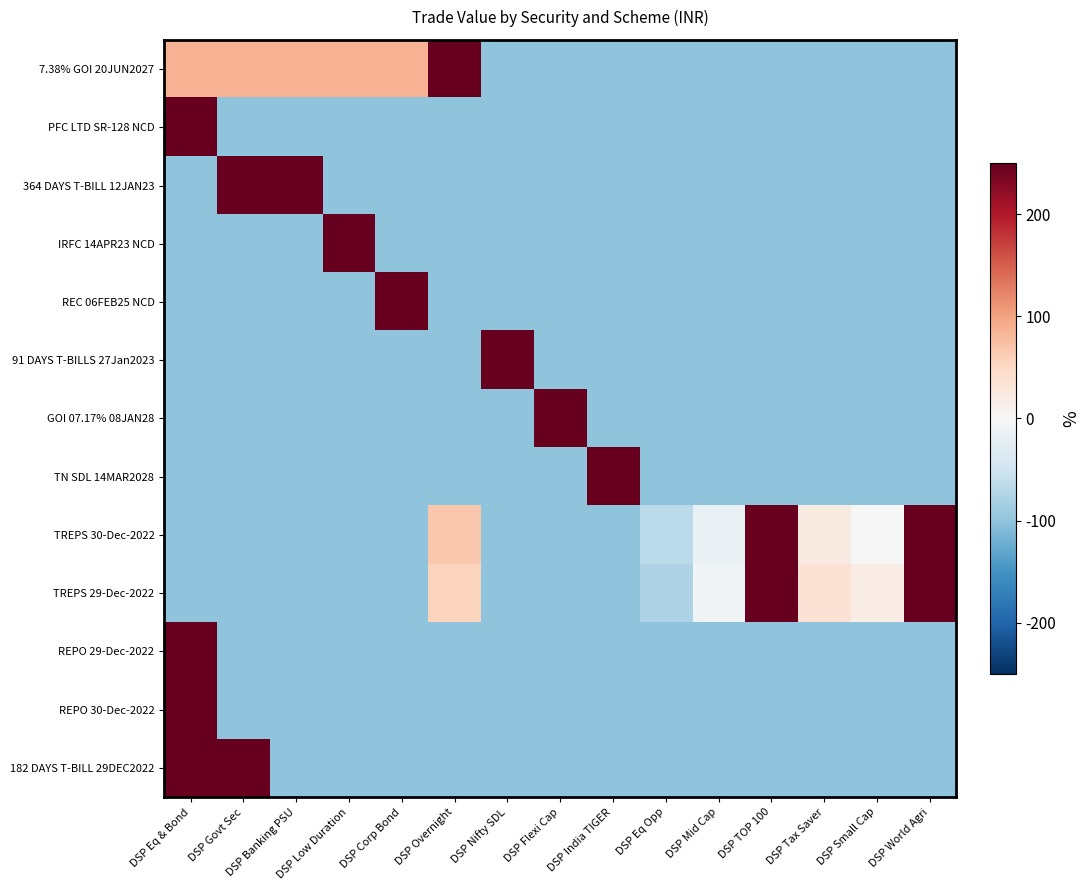

Reading left to right, list all the values displayed in this chart.

7.38% GOI 20JUN2027: DSP Eq & Bond=87.5	DSP Govt Sec=87.5	DSP Banking PSU=87.5	DSP Low Duration=87.5	DSP Corp Bond=87.5	DSP Overnight=462.3	DSP Nifty SDL=-100.0	DSP Flexi Cap=-100.0	DSP India TIGER=-100.0	DSP Eq Opp=-100.0	DSP Mid Cap=-100.0	DSP TOP 100=-100.0	DSP Tax Saver=-100.0	DSP Small Cap=-100.0	DSP World Agri=-100.0
PFC LTD SR-128 NCD: DSP Eq & Bond=1400.0	DSP Govt Sec=-100.0	DSP Banking PSU=-100.0	DSP Low Duration=-100.0	DSP Corp Bond=-100.0	DSP Overnight=-100.0	DSP Nifty SDL=-100.0	DSP Flexi Cap=-100.0	DSP India TIGER=-100.0	DSP Eq Opp=-100.0	DSP Mid Cap=-100.0	DSP TOP 100=-100.0	DSP Tax Saver=-100.0	DSP Small Cap=-100.0	DSP World Agri=-100.0
364 DAYS T-BILL 12JAN23: DSP Eq & Bond=-100.0	DSP Govt Sec=500.0	DSP Banking PSU=800.0	DSP Low Duration=-100.0	DSP Corp Bond=-100.0	DSP Overnight=-100.0	DSP Nifty SDL=-100.0	DSP Flexi Cap=-100.0	DSP India TIGER=-100.0	DSP Eq Opp=-100.0	DSP Mid Cap=-100.0	DSP TOP 100=-100.0	DSP Tax Saver=-100.0	DSP Small Cap=-100.0	DSP World Agri=-100.0
IRFC 14APR23 NCD: DSP Eq & Bond=-100.0	DSP Govt Sec=-100.0	DSP Banking PSU=-100.0	DSP Low Duration=1400.0	DSP Corp Bond=-100.0	DSP Overnight=-100.0	DSP Nifty SDL=-100.0	DSP Flexi Cap=-100.0	DSP India TIGER=-100.0	DSP Eq Opp=-100.0	DSP Mid Cap=-100.0	DSP TOP 100=-100.0	DSP Tax Saver=-100.0	DSP Small Cap=-100.0	DSP World Agri=-100.0
REC 06FEB25 NCD: DSP Eq & Bond=-100.0	DSP Govt Sec=-100.0	DSP Banking PSU=-100.0	DSP Low Duration=-100.0	DSP Corp Bond=1400.0	DSP Overnight=-100.0	DSP Nifty SDL=-100.0	DSP Flexi Cap=-100.0	DSP India TIGER=-100.0	DSP Eq Opp=-100.0	DSP Mid Cap=-100.0	DSP TOP 100=-100.0	DSP Tax Saver=-100.0	DSP Small Cap=-100.0	DSP World Agri=-100.0
91 DAYS T-BILLS 27Jan2023: DSP Eq & Bond=-100.0	DSP Govt Sec=-100.0	DSP Banking PSU=-100.0	DSP Low Duration=-100.0	DSP Corp Bond=-100.0	DSP Overnight=-100.0	DSP Nifty SDL=1400.0	DSP Flexi Cap=-100.0	DSP India TIGER=-100.0	DSP Eq Opp=-100.0	DSP Mid Cap=-100.0	DSP TOP 100=-100.0	DSP Tax Saver=-100.0	DSP Small Cap=-100.0	DSP World Agri=-100.0
GOI 07.17% 08JAN28: DSP Eq & Bond=-100.0	DSP Govt Sec=-100.0	DSP Banking PSU=-100.0	DSP Low Duration=-100.0	DSP Corp Bond=-100.0	DSP Overnight=-100.0	DSP Nifty SDL=-100.0	DSP Flexi Cap=1400.0	DSP India TIGER=-100.0	DSP Eq Opp=-100.0	DSP Mid Cap=-100.0	DSP TOP 100=-100.0	DSP Tax Saver=-100.0	DSP Small Cap=-100.0	DSP World Agri=-100.0
TN SDL 14MAR2028: DSP Eq & Bond=-100.0	DSP Govt Sec=-100.0	DSP Banking PSU=-100.0	DSP Low Duration=-100.0	DSP Corp Bond=-100.0	DSP Overnight=-100.0	DSP Nifty SDL=-100.0	DSP Flexi Cap=-100.0	DSP India TIGER=1400.0	DSP Eq Opp=-100.0	DSP Mid Cap=-100.0	DSP TOP 100=-100.0	DSP Tax Saver=-100.0	DSP Small Cap=-100.0	DSP World Agri=-100.0
TREPS 30-Dec-2022: DSP Eq & Bond=-100.0	DSP Govt Sec=-100.0	DSP Banking PSU=-100.0	DSP Low Duration=-100.0	DSP Corp Bond=-100.0	DSP Overnight=67.7	DSP Nifty SDL=-100.0	DSP Flexi Cap=-100.0	DSP India TIGER=-100.0	DSP Eq Opp=-68.2	DSP Mid Cap=-17.0	DSP TOP 100=445.0	DSP Tax Saver=23.0	DSP Small Cap=1.0	DSP World Agri=348.6
TREPS 29-Dec-2022: DSP Eq & Bond=-100.0	DSP Govt Sec=-100.0	DSP Banking PSU=-100.0	DSP Low Duration=-100.0	DSP Corp Bond=-100.0	DSP Overnight=55.9	DSP Nifty SDL=-100.0	DSP Flexi Cap=-100.0	DSP India TIGER=-100.0	DSP Eq Opp=-76.3	DSP Mid Cap=-5.9	DSP TOP 100=439.5	DSP Tax Saver=36.3	DSP Small Cap=18.9	DSP World Agri=331.6
REPO 29-Dec-2022: DSP Eq & Bond=1400.0	DSP Govt Sec=-100.0	DSP Banking PSU=-100.0	DSP Low Duration=-100.0	DSP Corp Bond=-100.0	DSP Overnight=-100.0	DSP Nifty SDL=-100.0	DSP Flexi Cap=-100.0	DSP India TIGER=-100.0	DSP Eq Opp=-100.0	DSP Mid Cap=-100.0	DSP TOP 100=-100.0	DSP Tax Saver=-100.0	DSP Small Cap=-100.0	DSP World Agri=-100.0
REPO 30-Dec-2022: DSP Eq & Bond=1400.0	DSP Govt Sec=-100.0	DSP Banking PSU=-100.0	DSP Low Duration=-100.0	DSP Corp Bond=-100.0	DSP Overnight=-100.0	DSP Nifty SDL=-100.0	DSP Flexi Cap=-100.0	DSP India TIGER=-100.0	DSP Eq Opp=-100.0	DSP Mid Cap=-100.0	DSP TOP 100=-100.0	DSP Tax Saver=-100.0	DSP Small Cap=-100.0	DSP World Agri=-100.0
182 DAYS T-BILL 29DEC2022: DSP Eq & Bond=900.0	DSP Govt Sec=400.0	DSP Banking PSU=-100.0	DSP Low Duration=-100.0	DSP Corp Bond=-100.0	DSP Overnight=-100.0	DSP Nifty SDL=-100.0	DSP Flexi Cap=-100.0	DSP India TIGER=-100.0	DSP Eq Opp=-100.0	DSP Mid Cap=-100.0	DSP TOP 100=-100.0	DSP Tax Saver=-100.0	DSP Small Cap=-100.0	DSP World Agri=-100.0